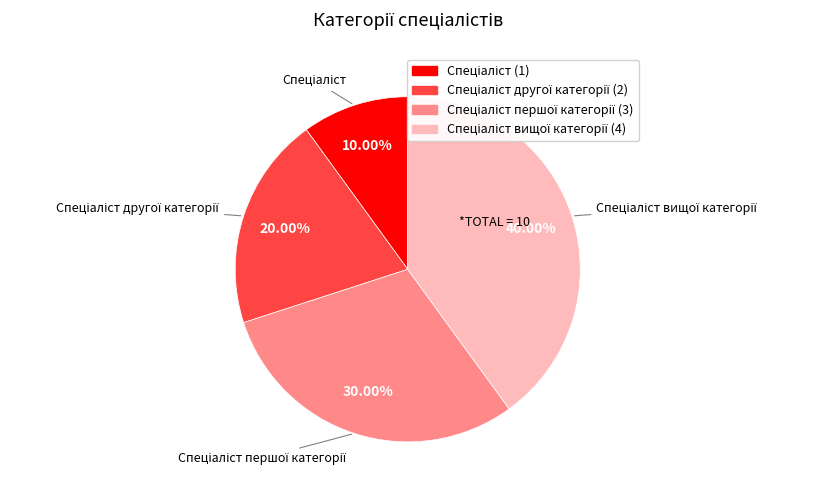

Is there a majority slice in this chart?

No